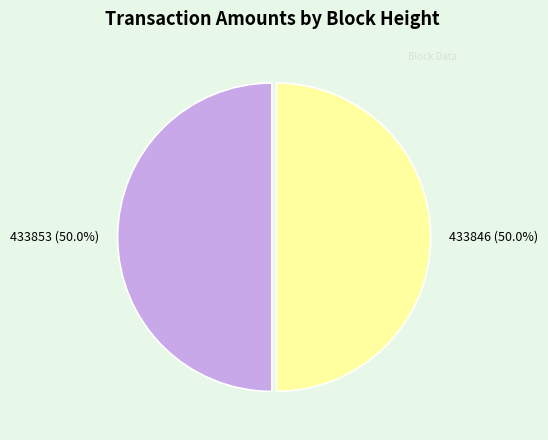

How many slices are in this pie chart?

2